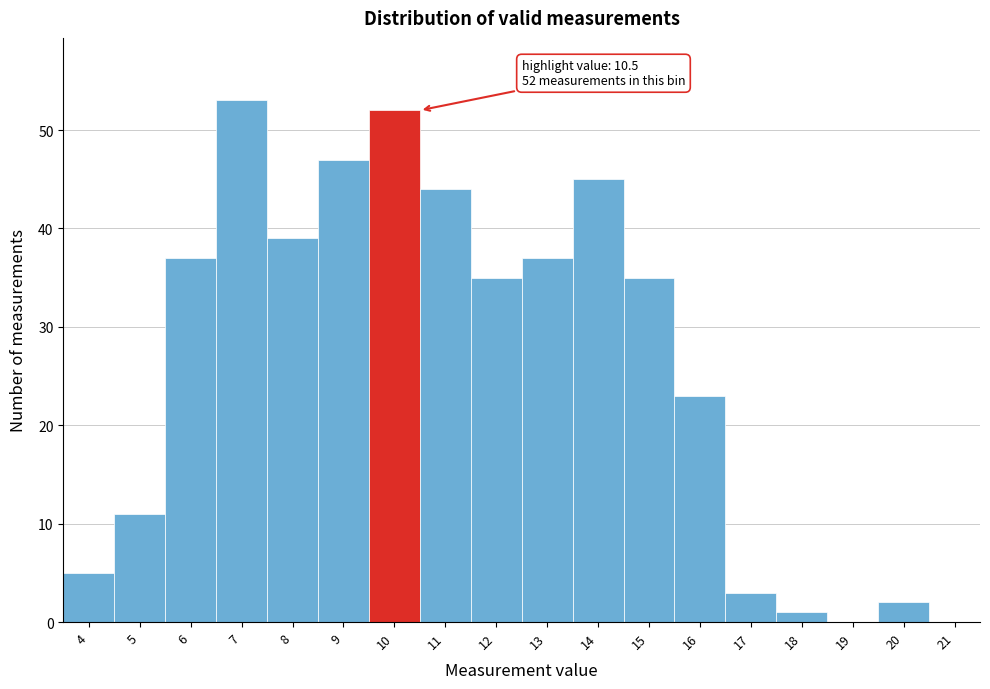

Reading right to left, transcribe all the data shown in this chart.

21=0	20=2	19=0	18=1	17=3	16=23	15=35	14=45	13=37	12=35	11=44	10=52	9=47	8=39	7=53	6=37	5=11	4=5